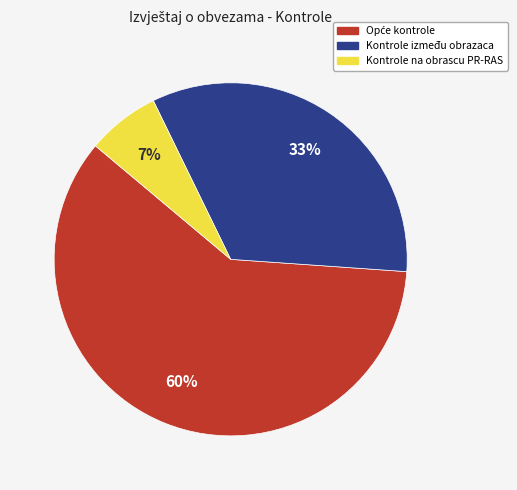

Is it true that Kontrole na obrascu PR-RAS is 14% of the pie?

False